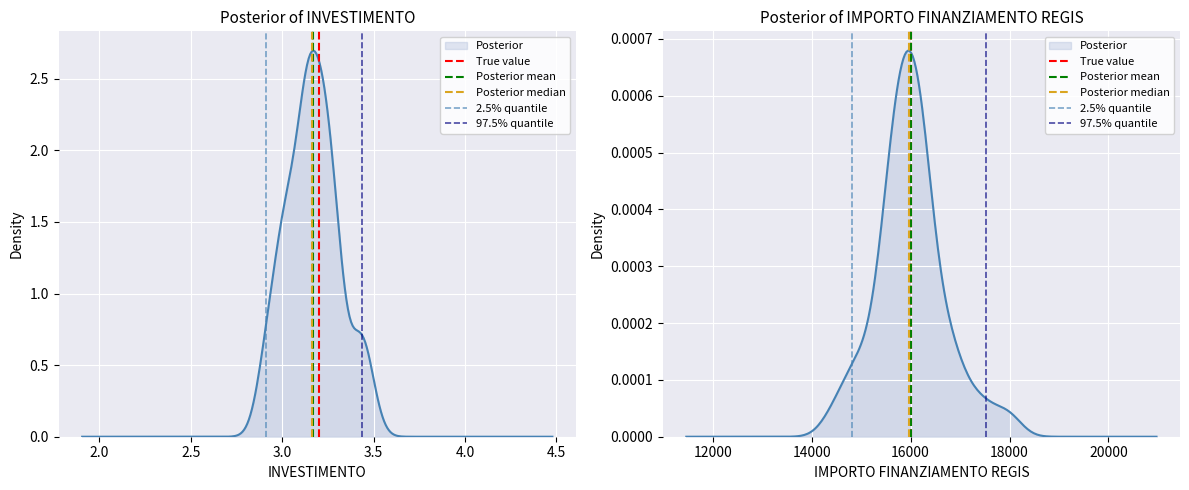

The True value series shows 0 at 16000. True or false?

True